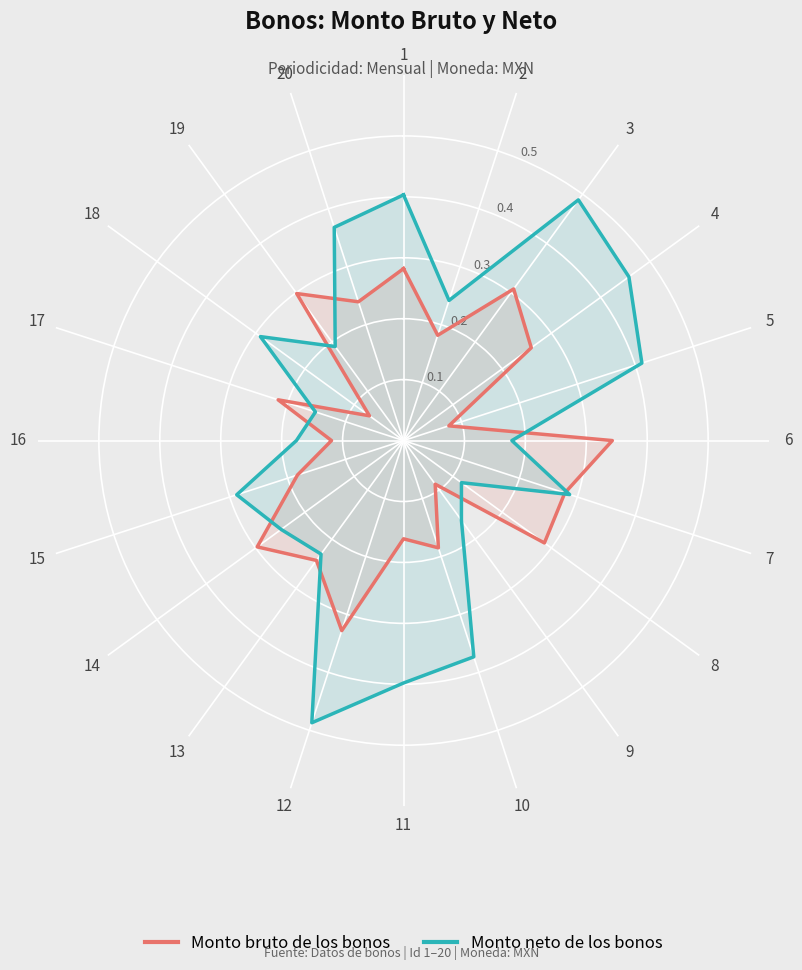

What is the total value across all series at 19?

0.5